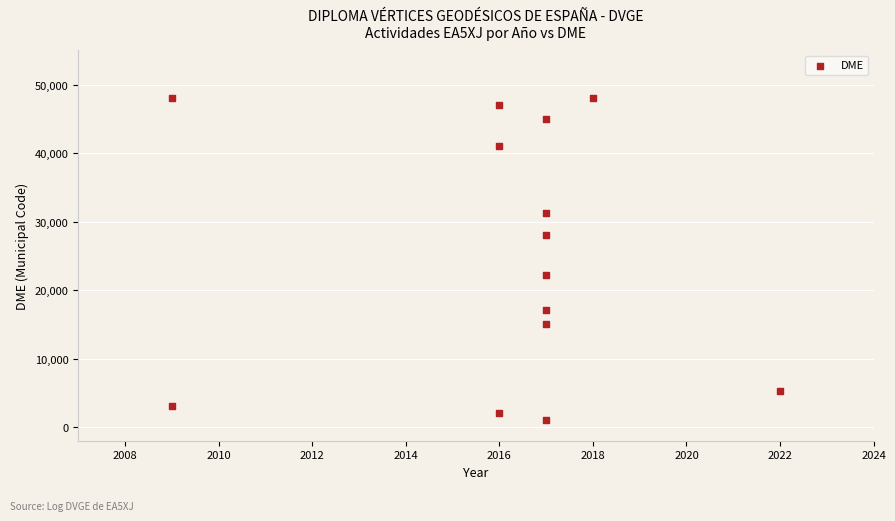

What is the range of Y values (max minus min)?

47089